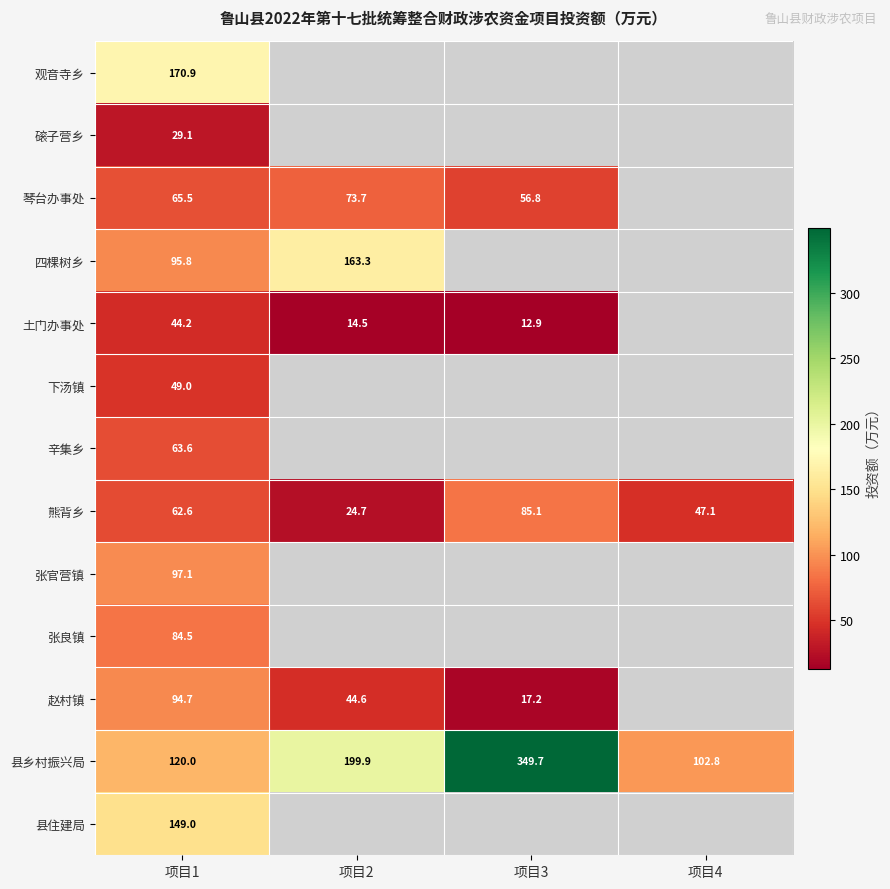

At which category does the chart reach its minimum across all series?

项目3